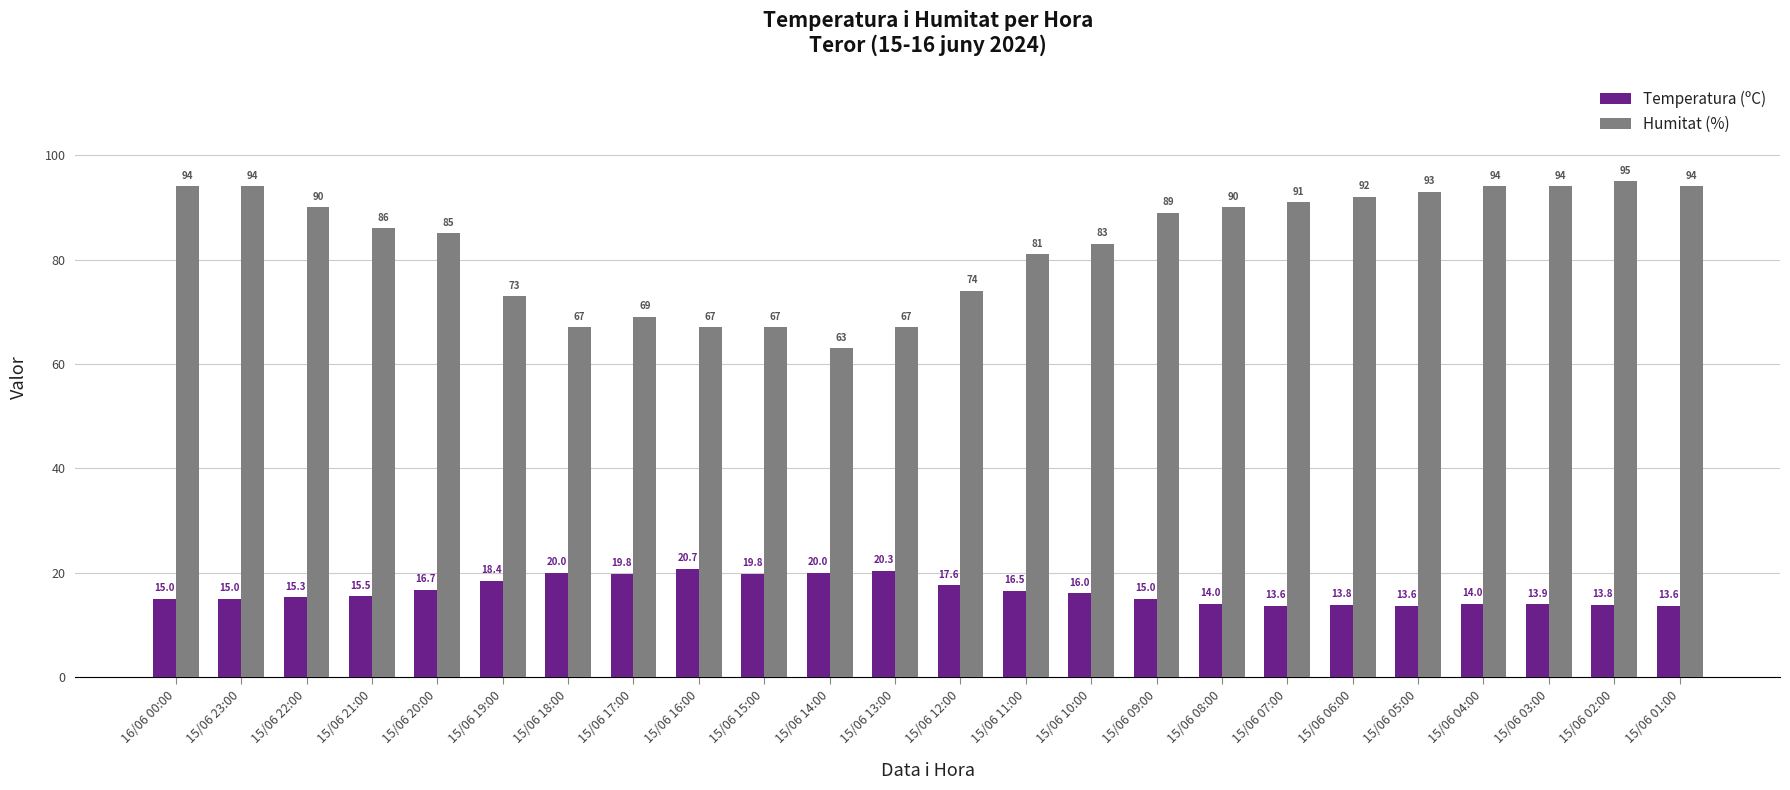

What is the value of the Temperatura (ºC) bar at the 1st from the left?

15.0